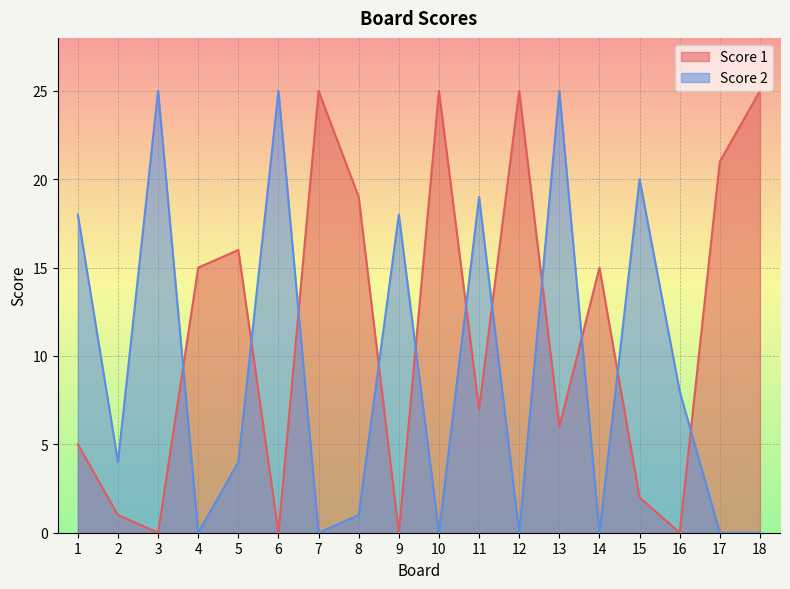

What is the total value across all series at 2?

5